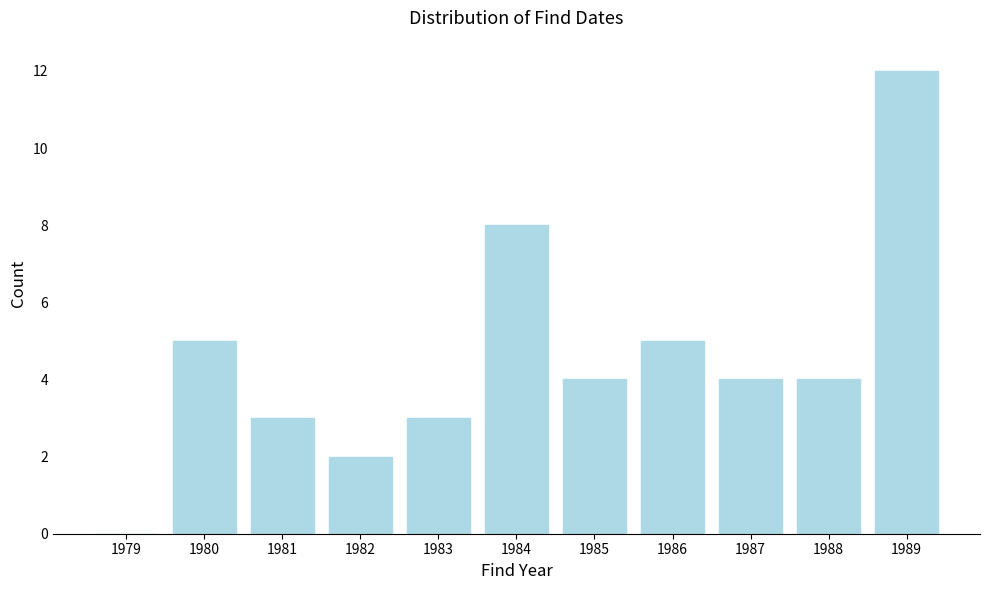

Reading right to left, extract all data points from this chart.

1989=12	1988=4	1987=4	1986=5	1985=4	1984=8	1983=3	1982=2	1981=3	1980=5	1979=0